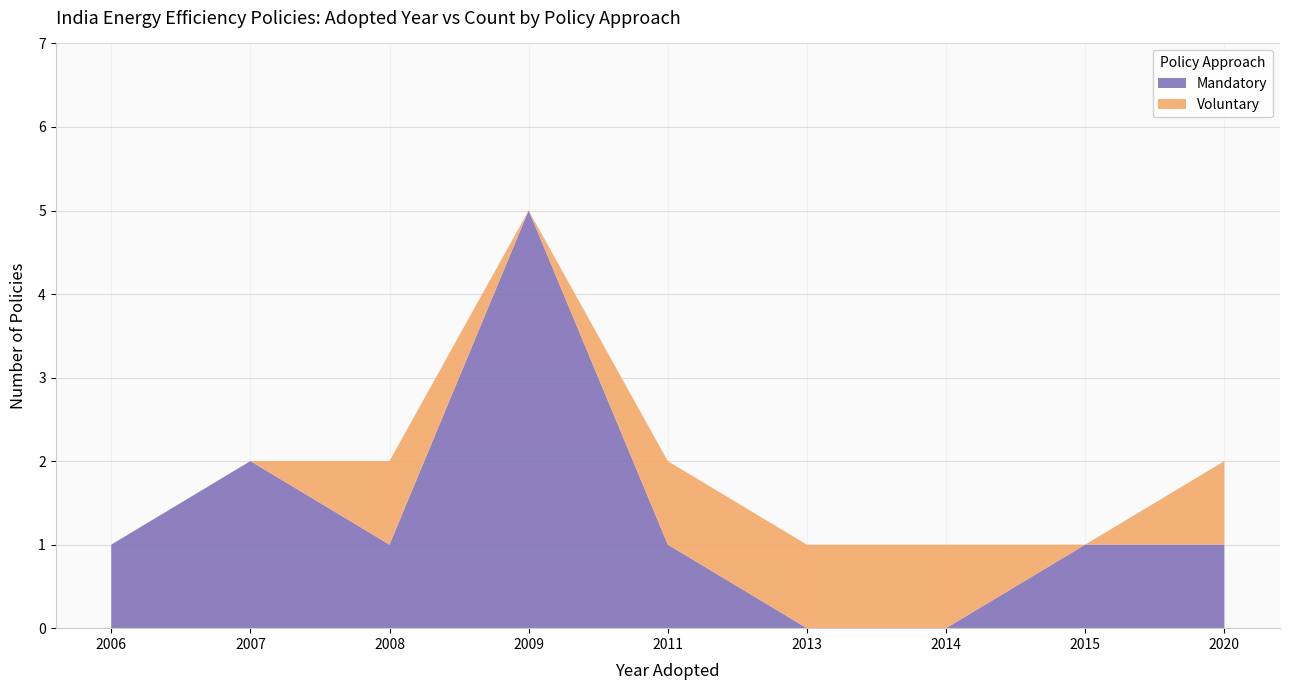

The Mandatory series shows 1 at 2015. True or false?

True